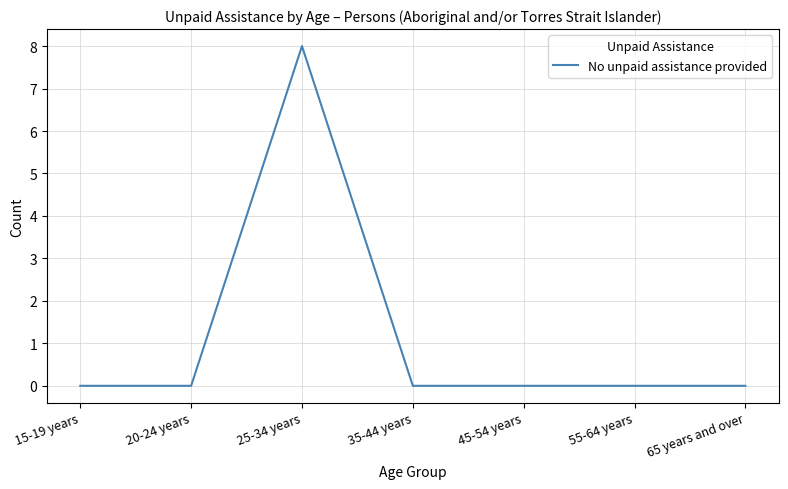

What is the greatest value displayed?

8